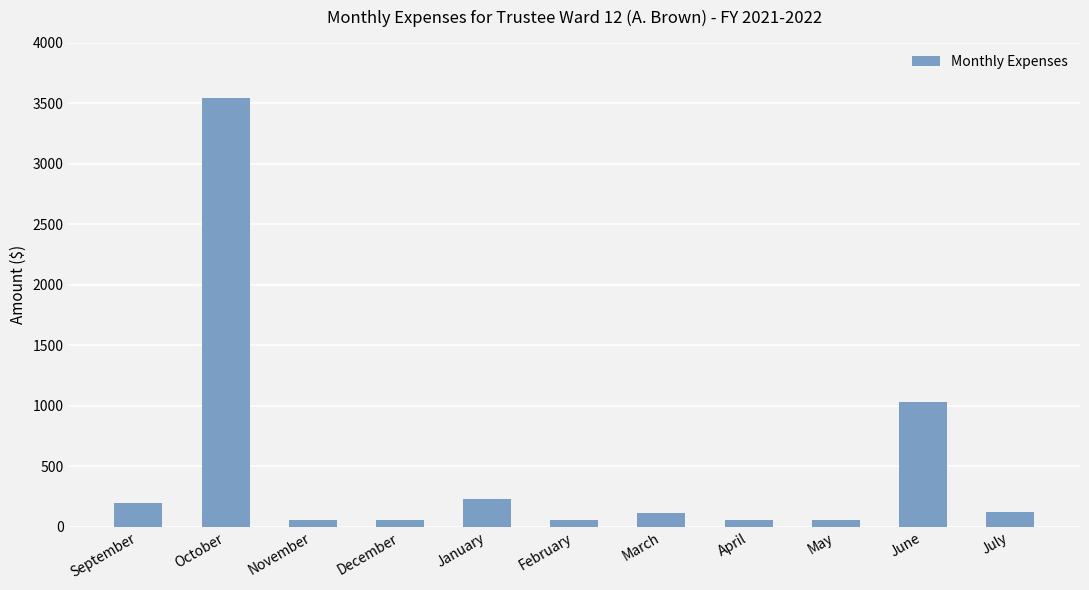

What is the label of the 4th bar from the left?

December